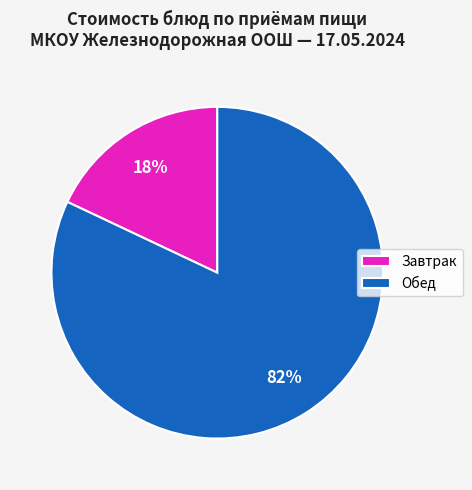

Is Завтрак the majority of the pie?

No